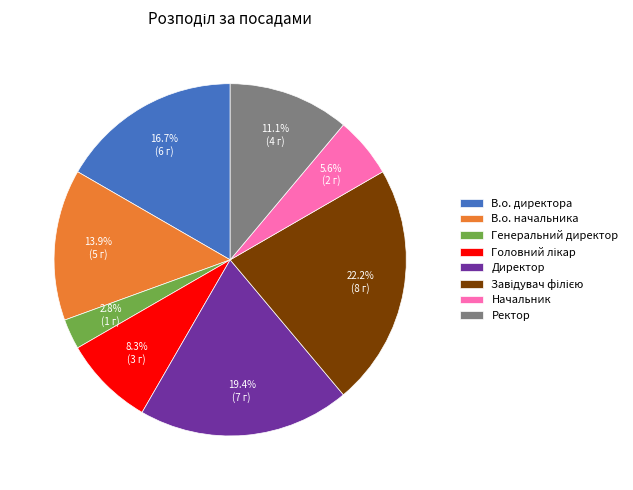

Which slice is the smallest?

Генеральний директор